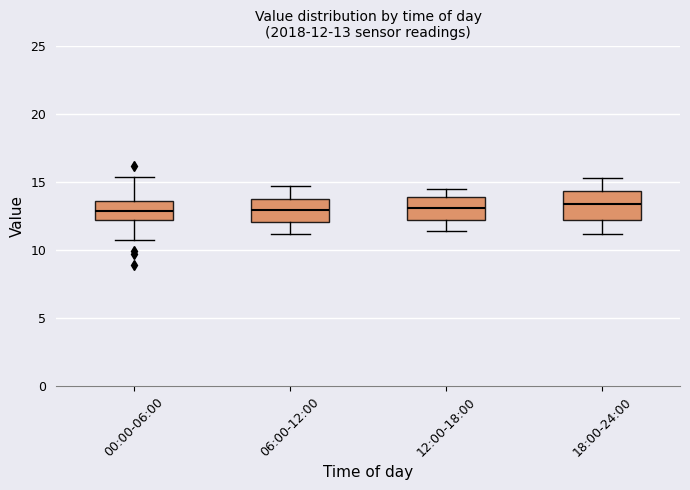

Comparing the boxes themselves (not the whiskers), which one is the tallest?

18:00-24:00